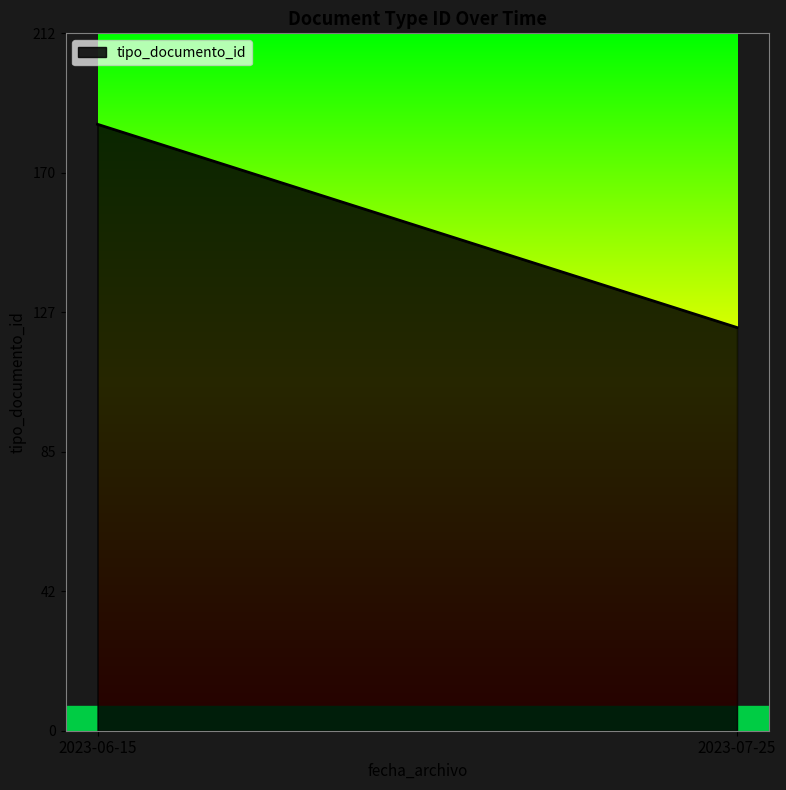

Is it true that the value at 2023-07-25 is 187?

False